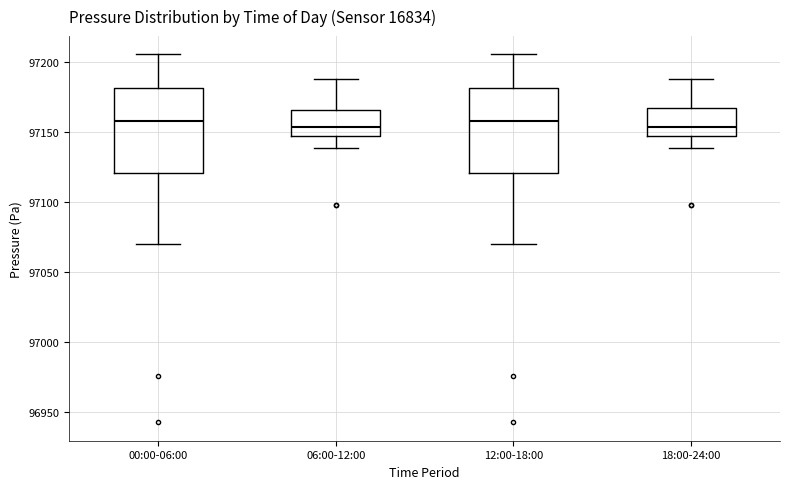

Reading left to right, transcribe this box plot: for each box, give where its median line is, the range the box spans, and where its two whiskers end, as read against the y-axis. The values are not printed on the chart, so give them approximately, as read against the axis.

00:00-06:00: median 97160, box 97120 to 97180, whiskers 97070 to 97205
06:00-12:00: median 97155, box 97150 to 97165, whiskers 97140 to 97190
12:00-18:00: median 97160, box 97120 to 97180, whiskers 97070 to 97205
18:00-24:00: median 97155, box 97150 to 97170, whiskers 97140 to 97190